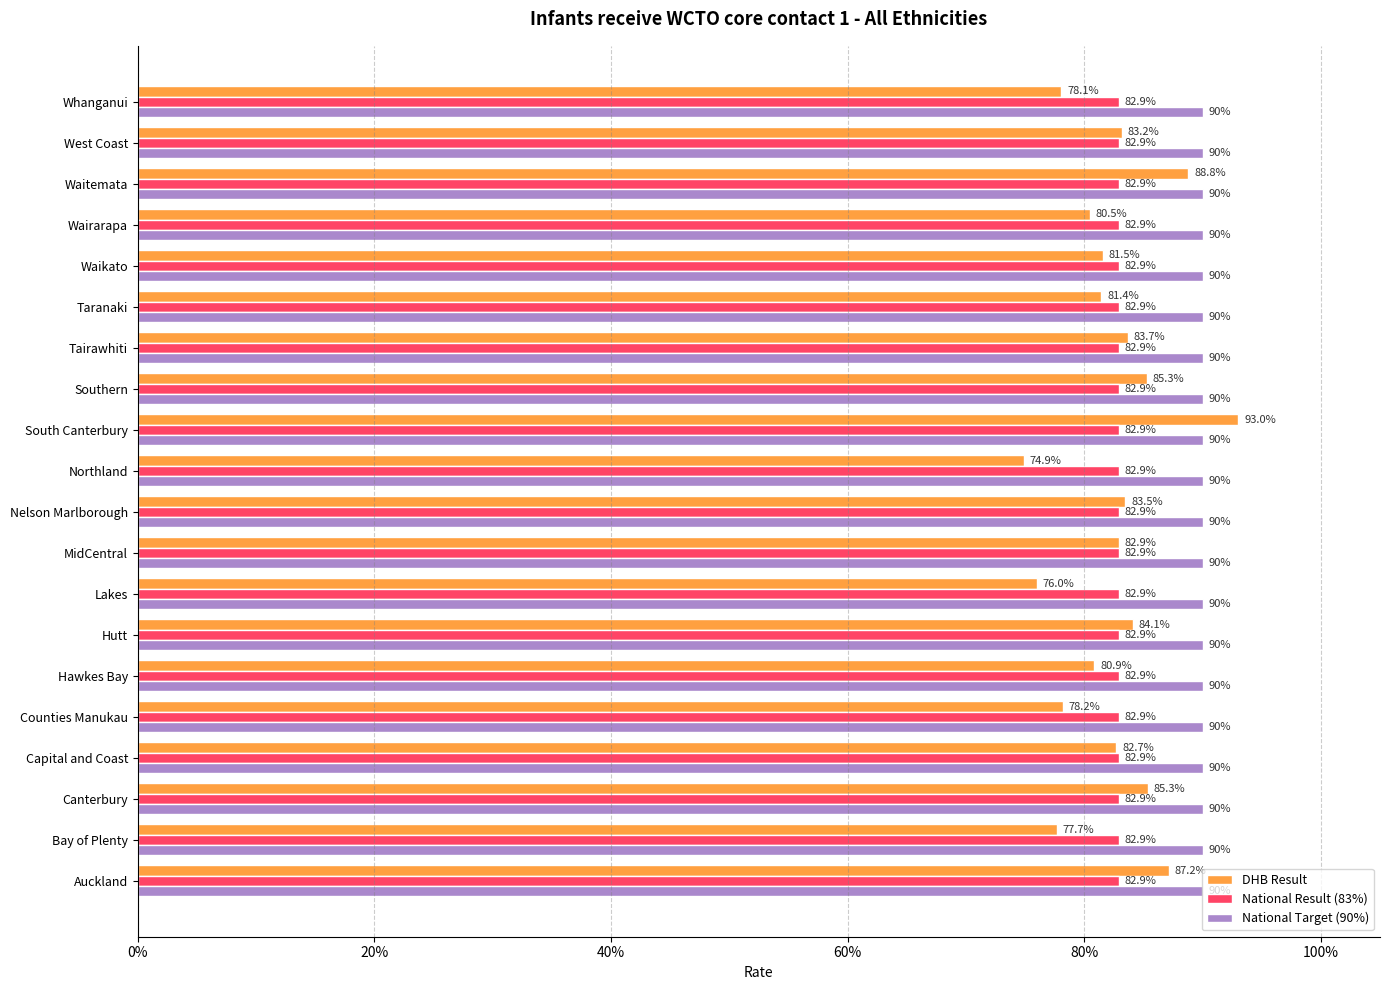

Reading left to right, list all the values displayed in this chart.

DHB Result: 0.9	0.8	0.9	0.8	0.8	0.8	0.8	0.8	0.8	0.8	0.7	0.9	0.9	0.8	0.8	0.8	0.8	0.9	0.8	0.8
National Result (83%): 0.2	0.2	0.2	0.2	0.2	0.2	0.2	0.2	0.2	0.2	0.2	0.2	0.2	0.2	0.2	0.2	0.2	0.2	0.2	0.2
National Target (90%): 0.2	0.2	0.2	0.2	0.2	0.2	0.2	0.2	0.2	0.2	0.2	0.2	0.2	0.2	0.2	0.2	0.2	0.2	0.2	0.2